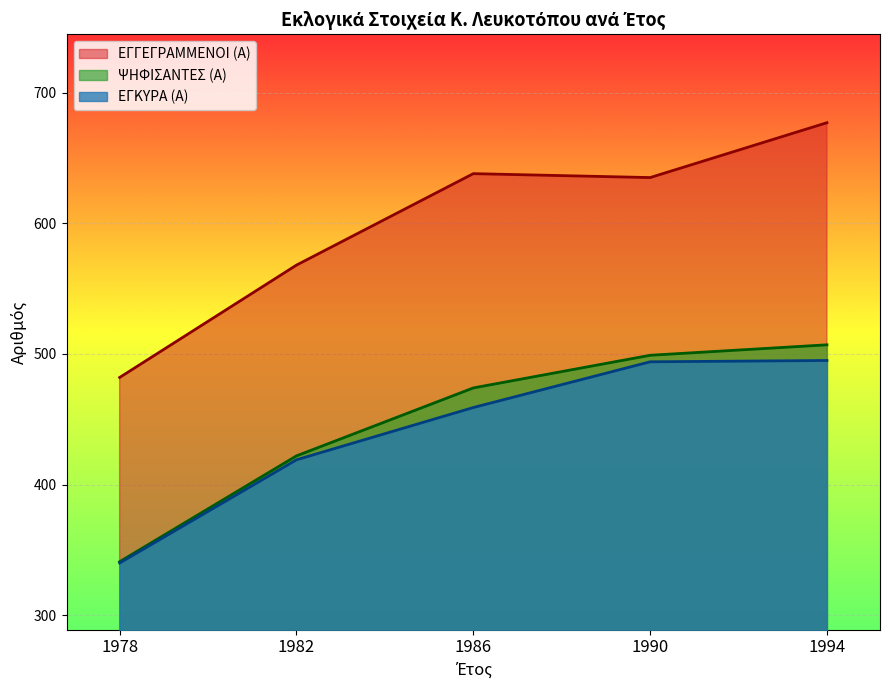

What is the label of the 1st point from the left?

1978